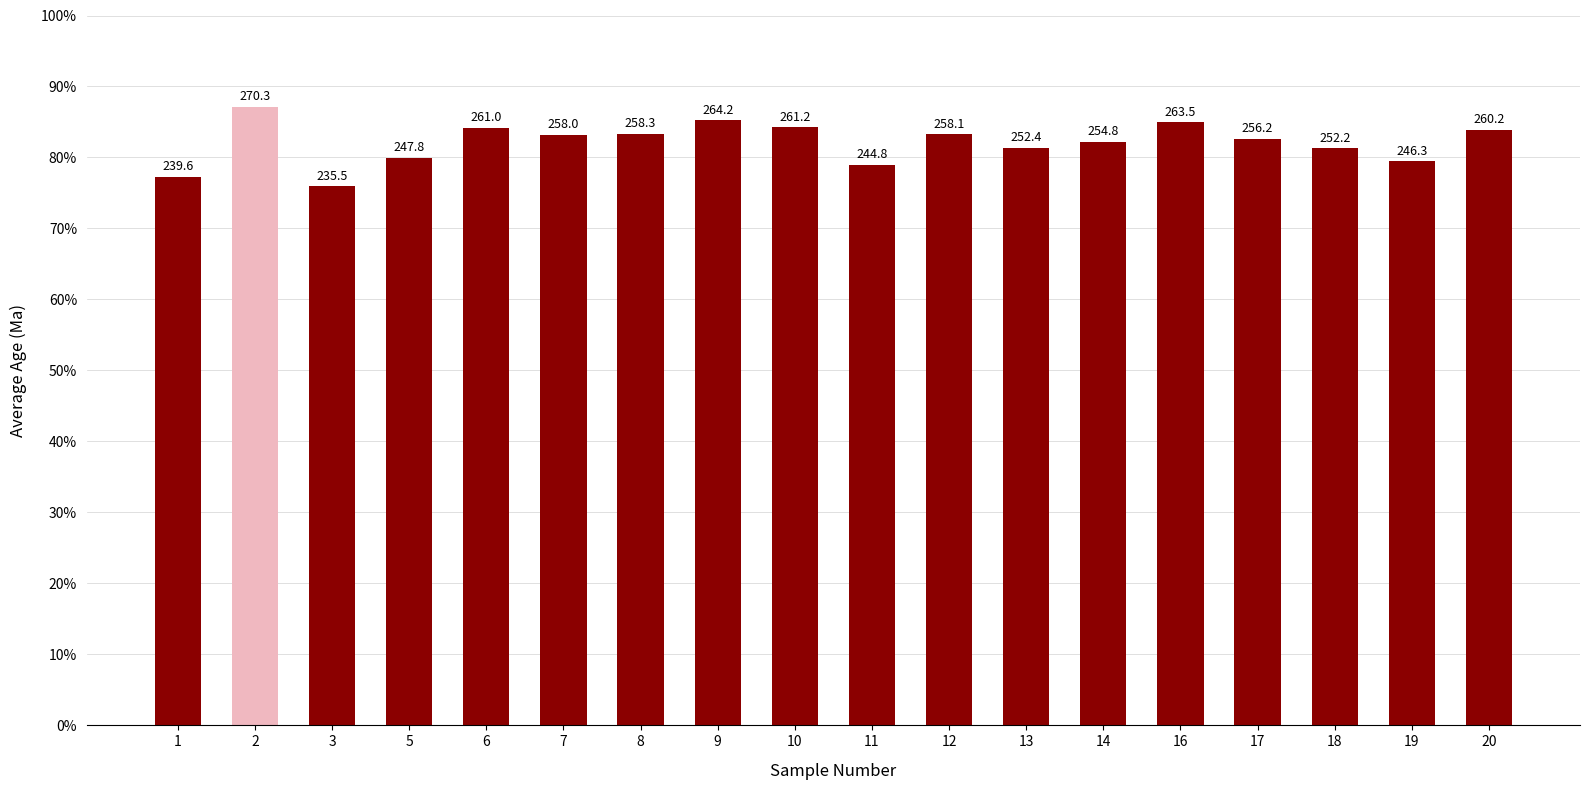

Are the bars horizontal?

No